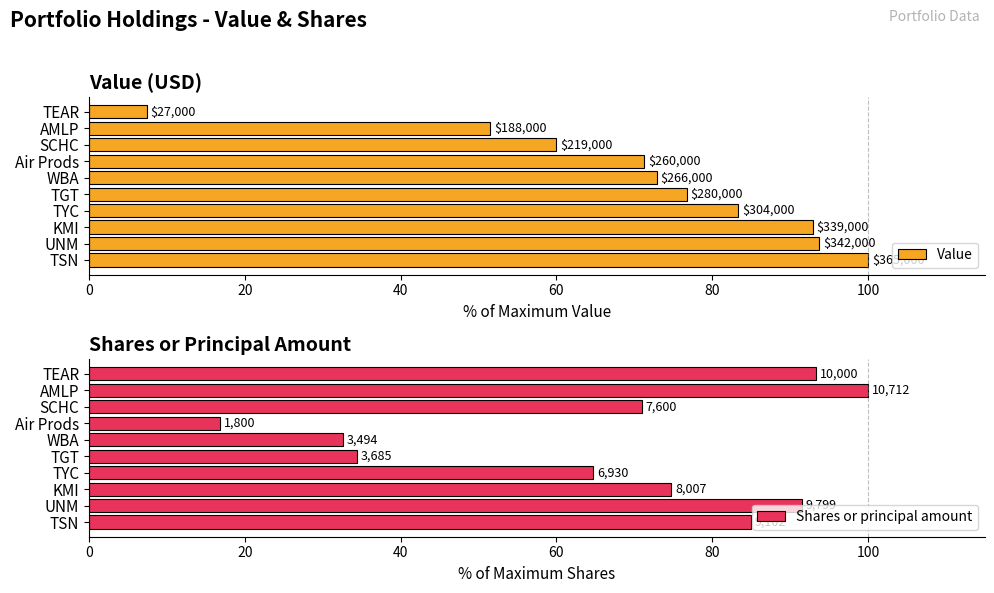

How many data points in Shares or principal amount are above 74?

5